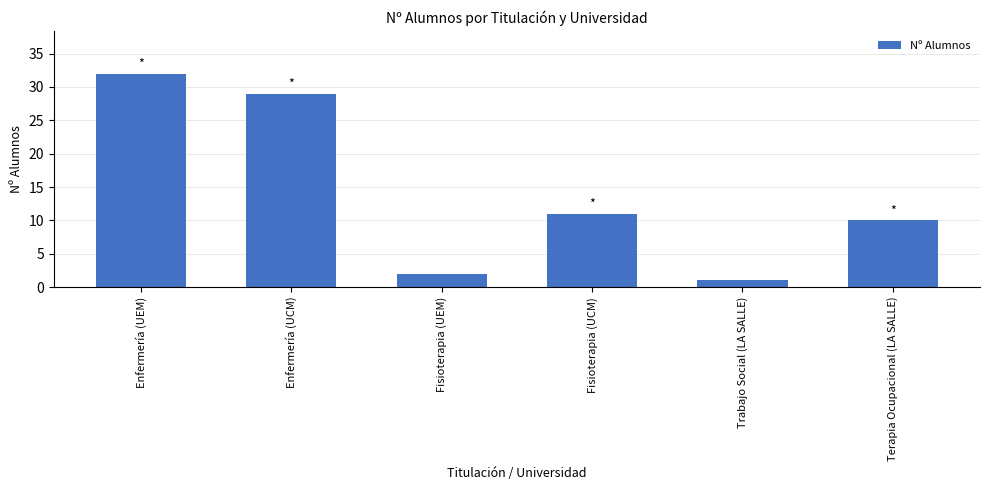

How many bars are there in total?

6